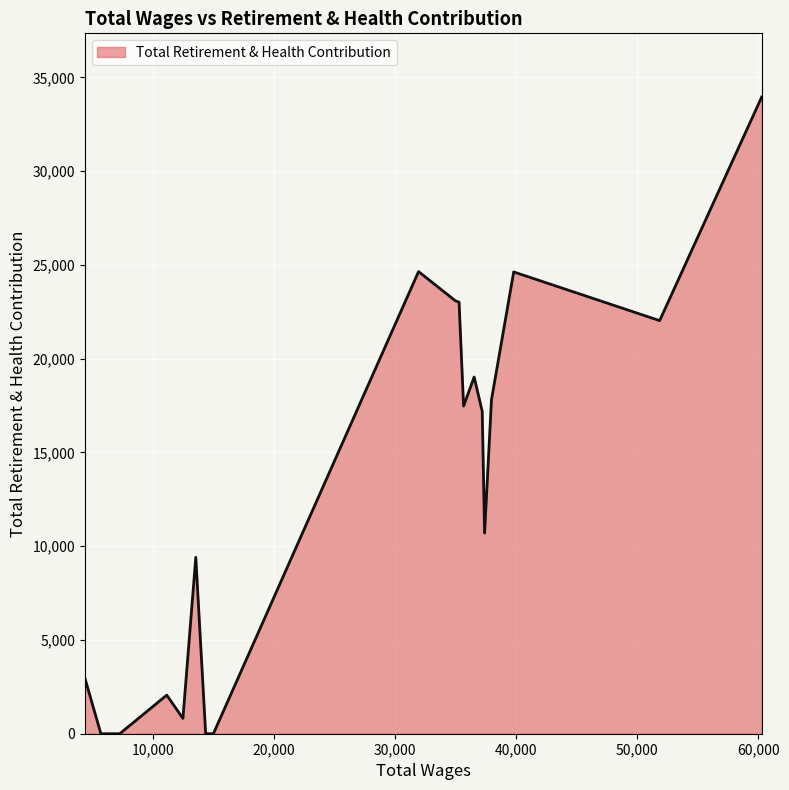

How many lines are shown in the chart?

1